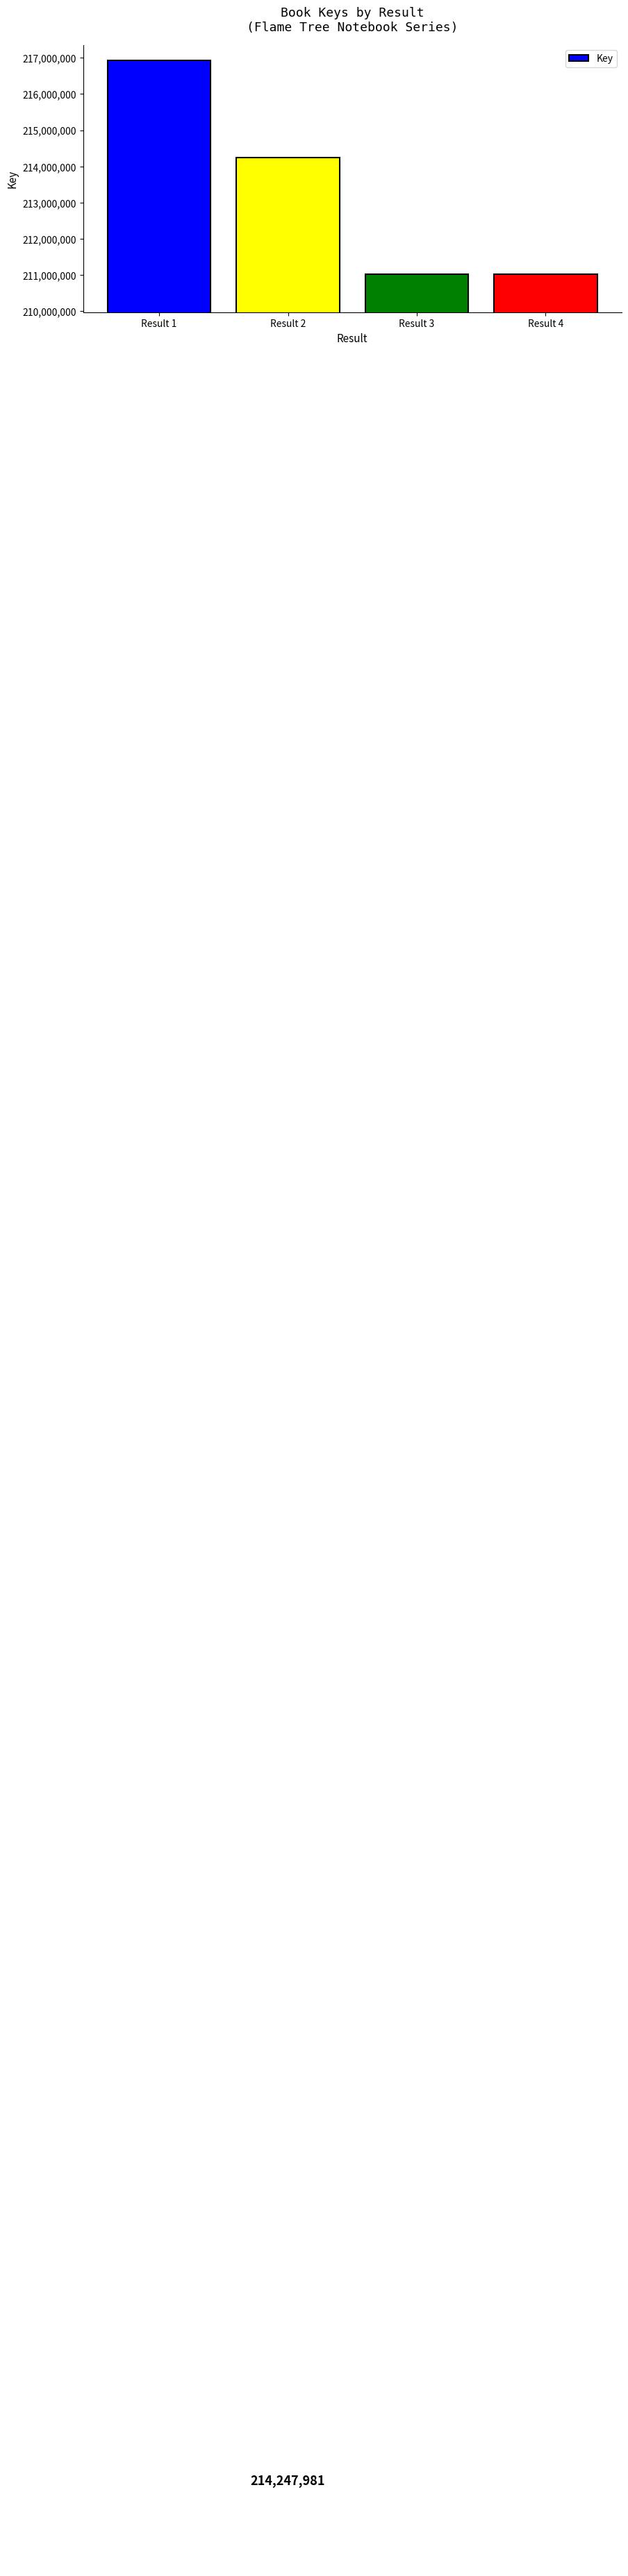

How many series are shown in this chart?

1